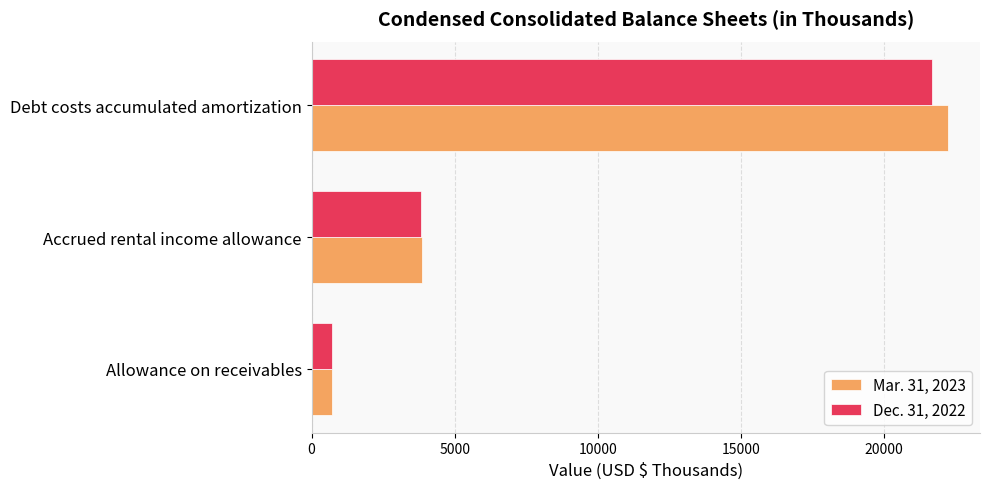

What is the maximum value shown in the chart?

22235